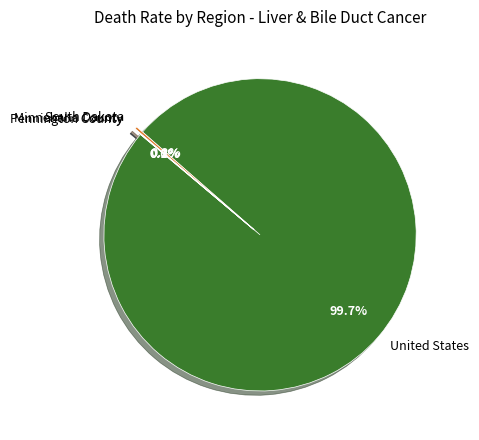

True or false: United States accounts for 100% of the total.

True